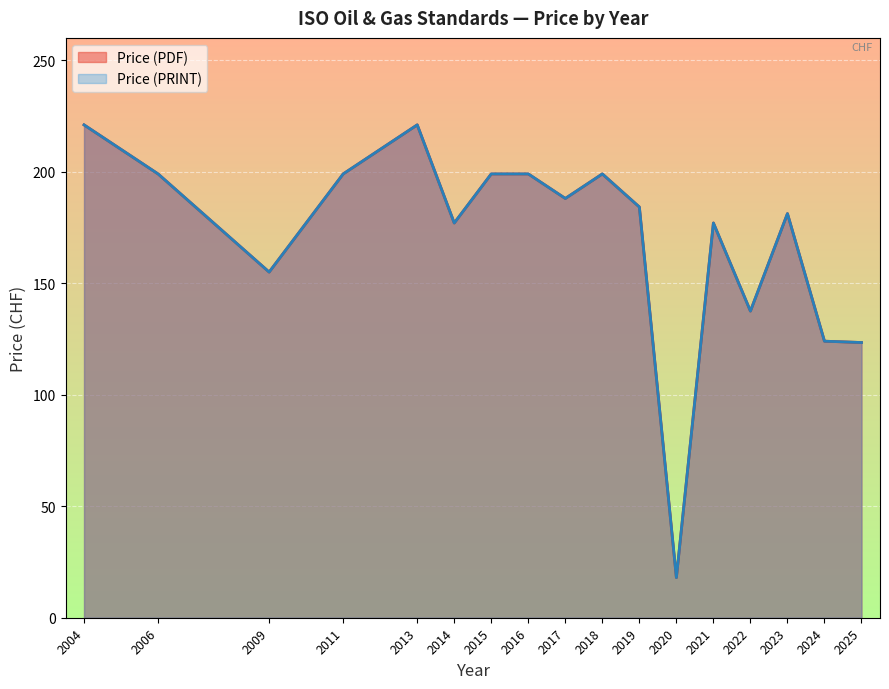

What is the total value across all series at 7?

398